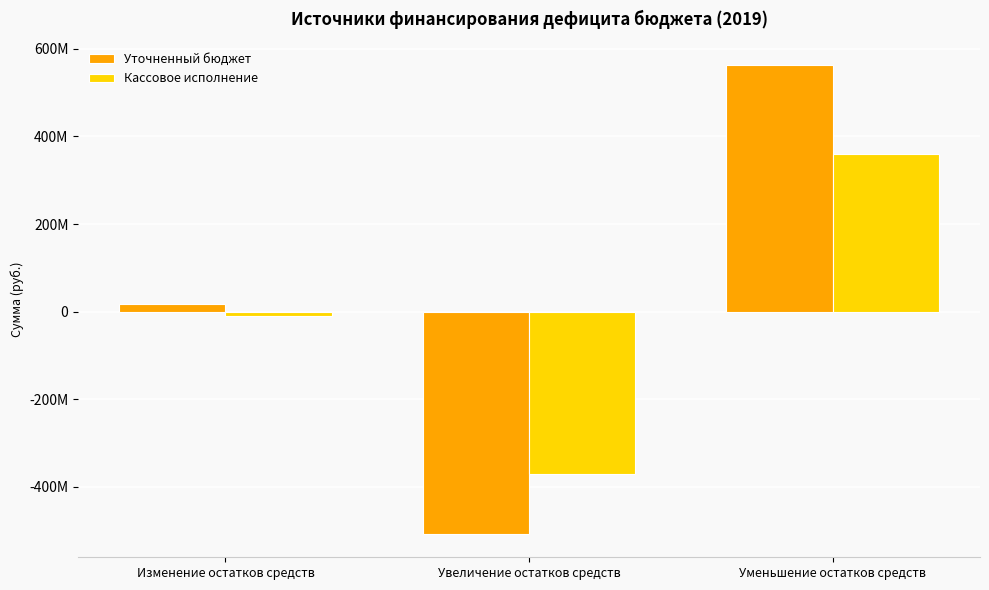

Are the bars horizontal?

No